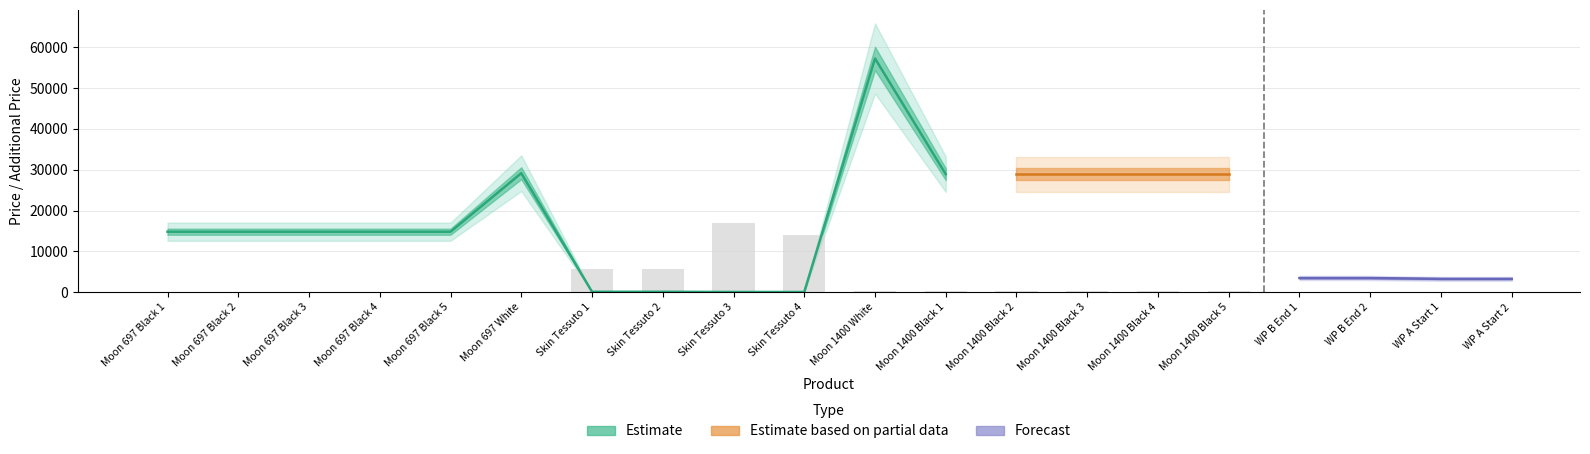

Is the value of Залишок at 17 greater than the value of Ціна at 7?

No